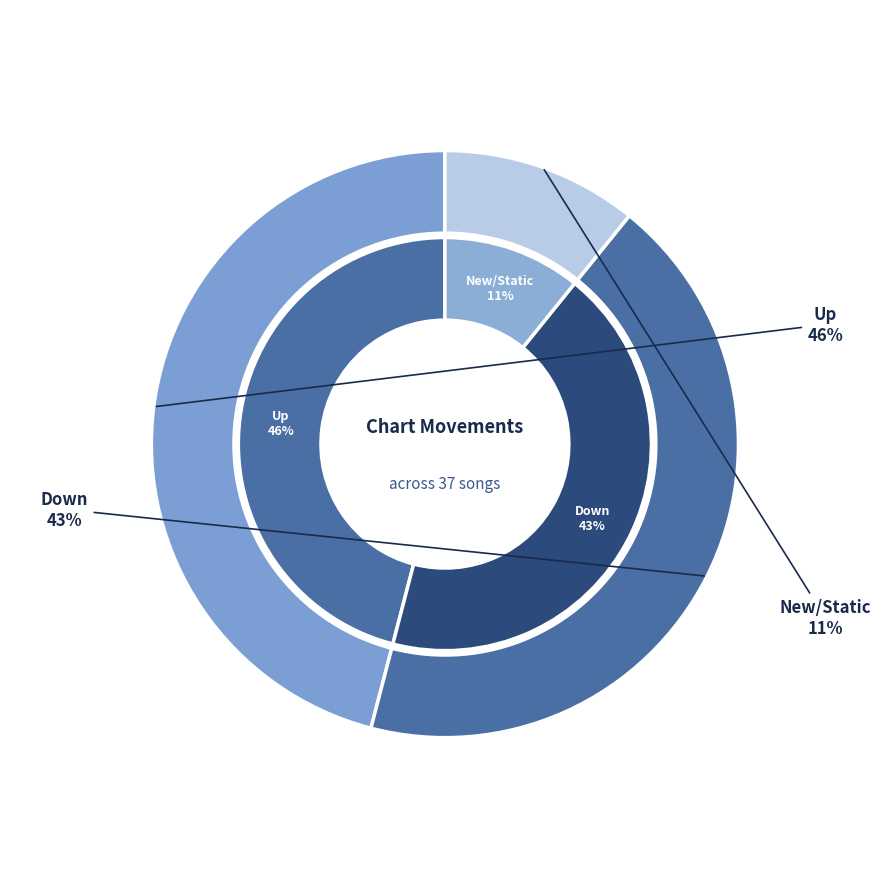

What is the total percentage of down and up?

89.2%